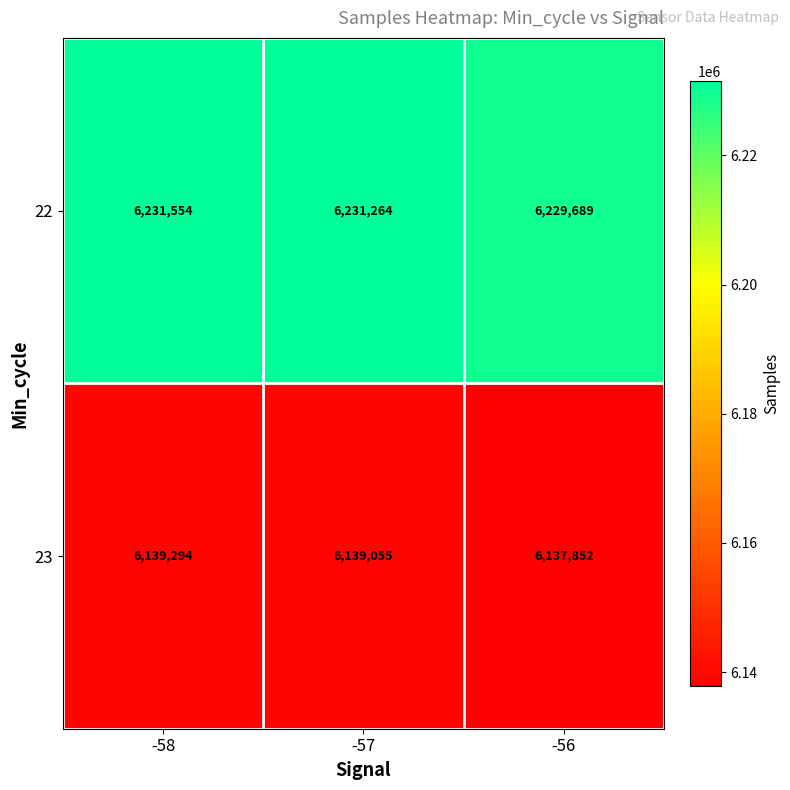

At which category does the chart reach its peak across all series?

-58